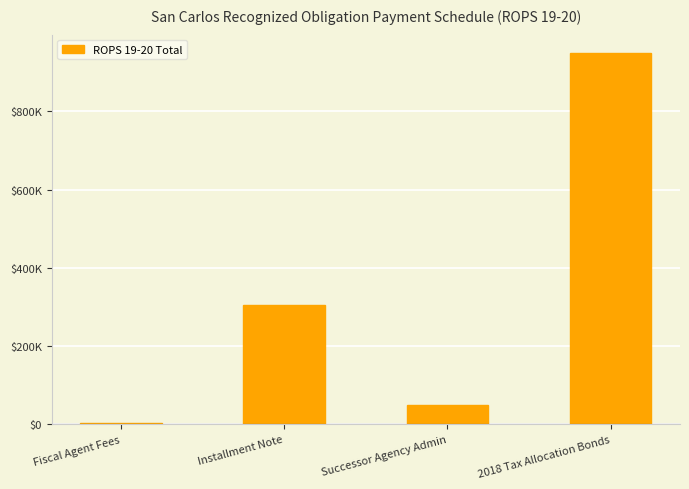

List the labels in order of value, smallest first.

Fiscal Agent Fees, Successor Agency Admin, Installment Note, 2018 Tax Allocation Bonds